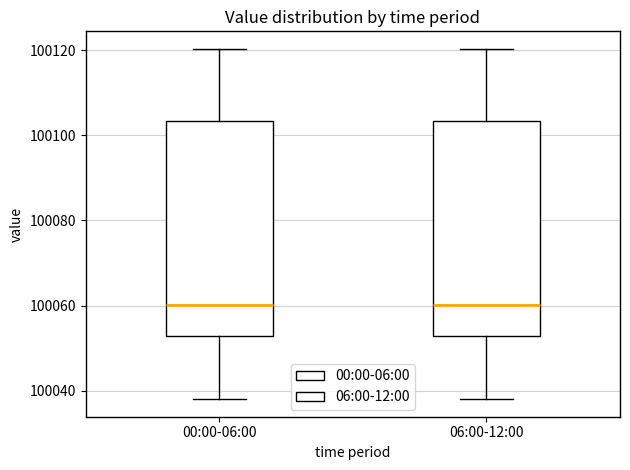

Where is the upper edge of the box for 06:00-12:00 on the y-axis? The values are not printed on the chart, so give them approximately, as read against the axis.

100104